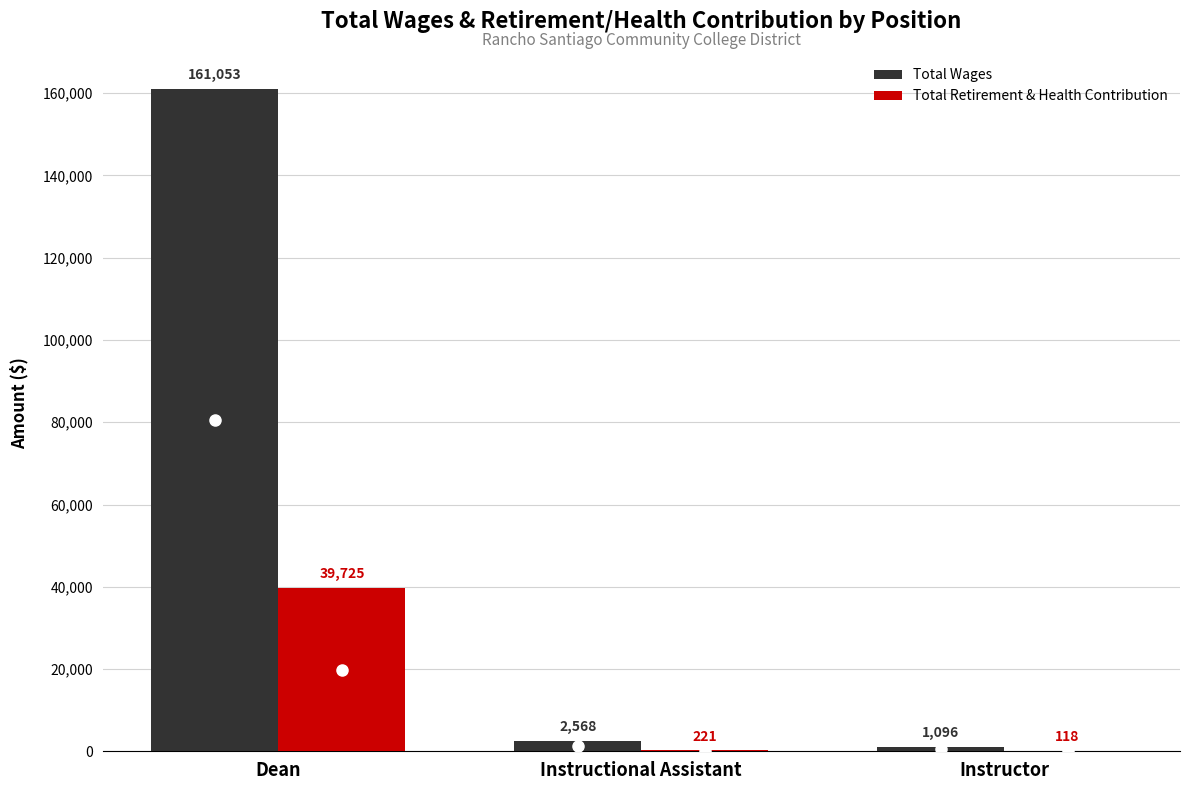

What is the sum of the Total Retirement & Health Contribution values at Instructional Assistant and Dean?

39946